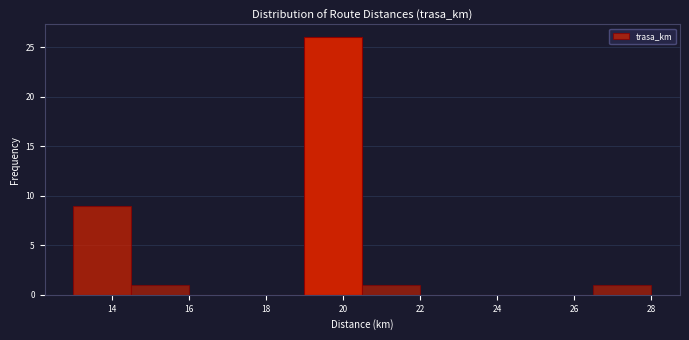

What is the height of the bar covering 13.0 to 14.5 on the x-axis? Neither the bar edges nor the heights are printed on the chart, so give them approximately, as read against the axes.

9